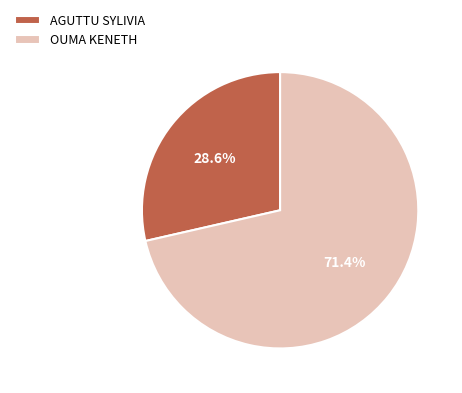

Is it true that AGUTTU SYLIVIA is 29% of the pie?

True